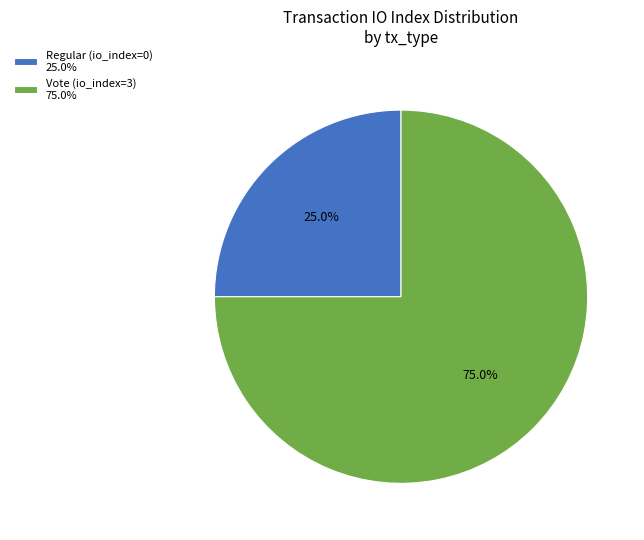

How many slices are in this pie chart?

2